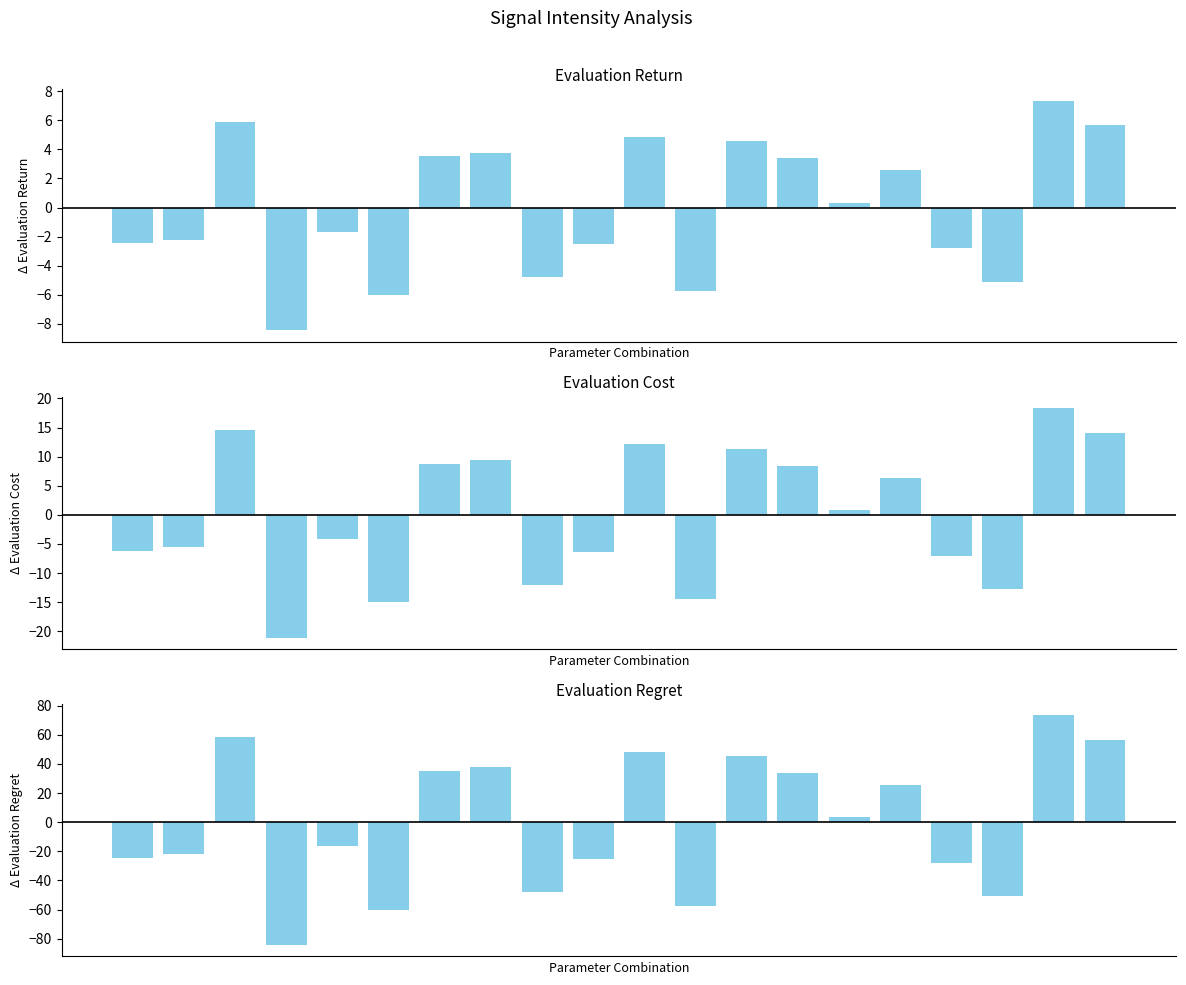

Reading left to right, extract all data points from this chart.

0=-24.5	1=-22.0	2=58.4	3=-84.4	4=-16.6	5=-60.1	6=35.2	7=37.6	8=-48.0	9=-25.4	10=48.5	11=-57.6	12=45.5	13=33.8	14=3.2	15=25.6	16=-28.0	17=-50.9	18=73.3	19=56.5